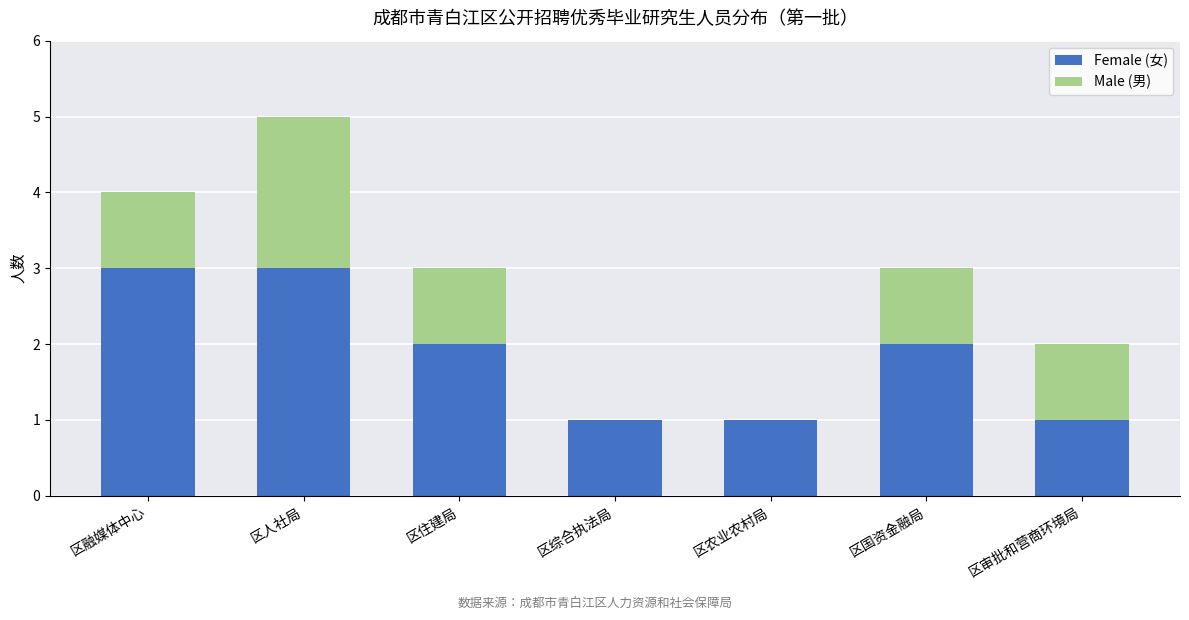

The value of Female (女) at 区人社局 is 2. True or false?

False